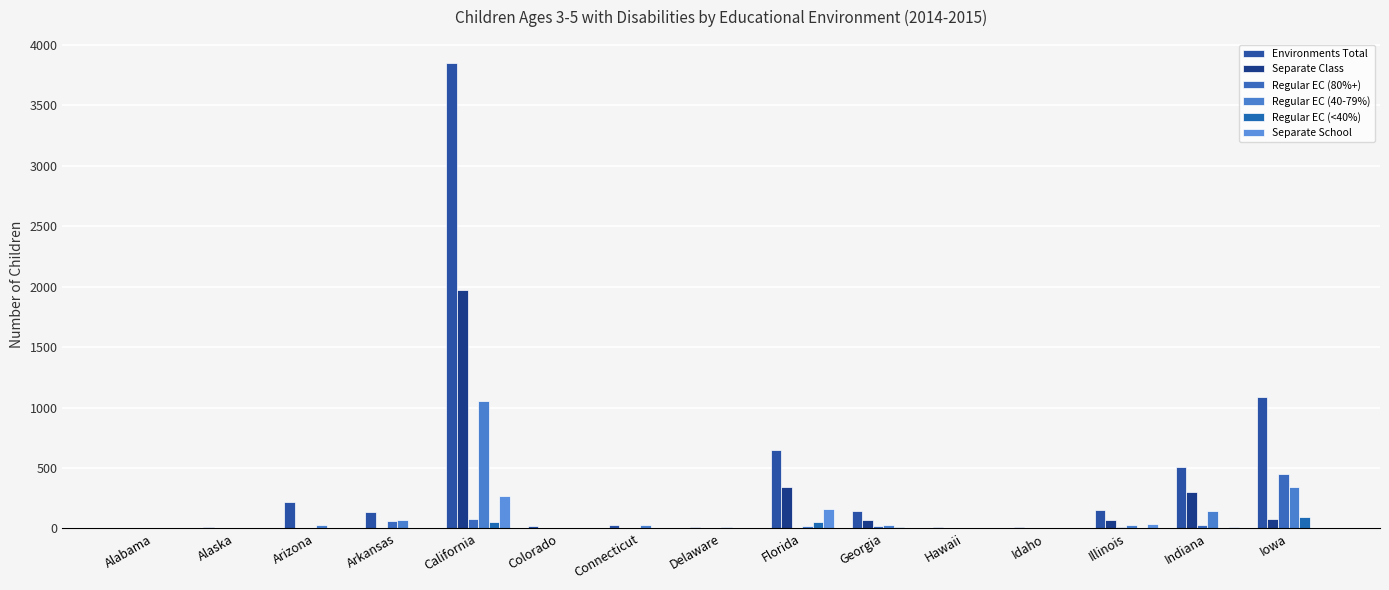

The Regular EC (<40%) series shows 0 at Idaho. True or false?

True